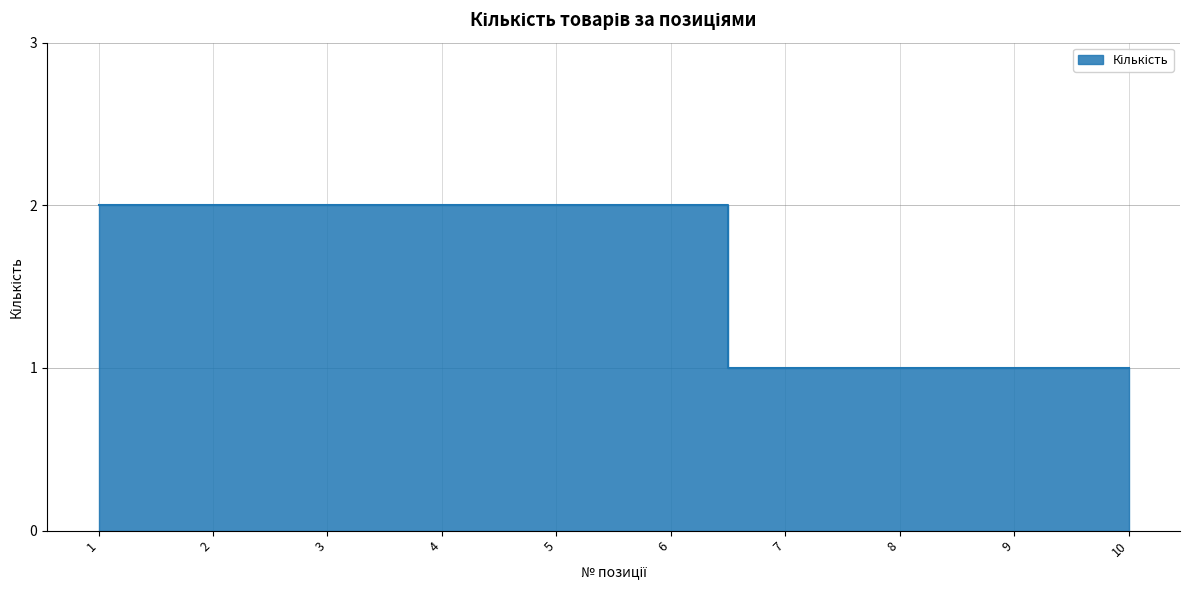

What is the maximum value shown in the chart?

2